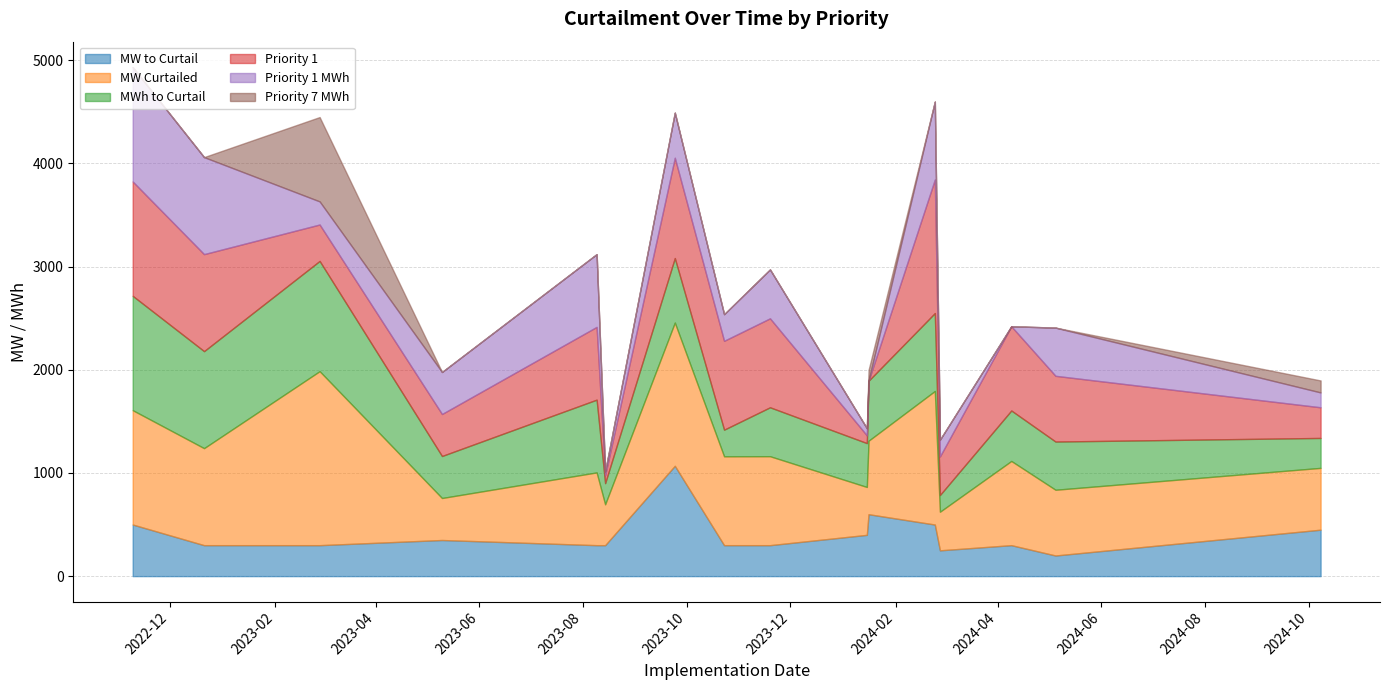

What is the maximum value shown in the chart?

1686